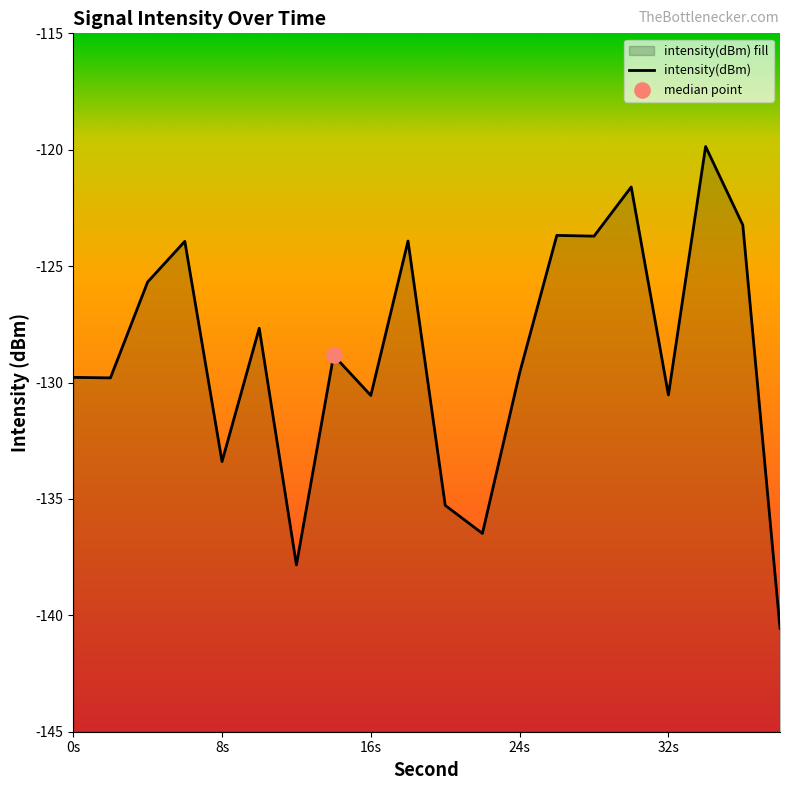

Between 14 and 32, which is larger?

14